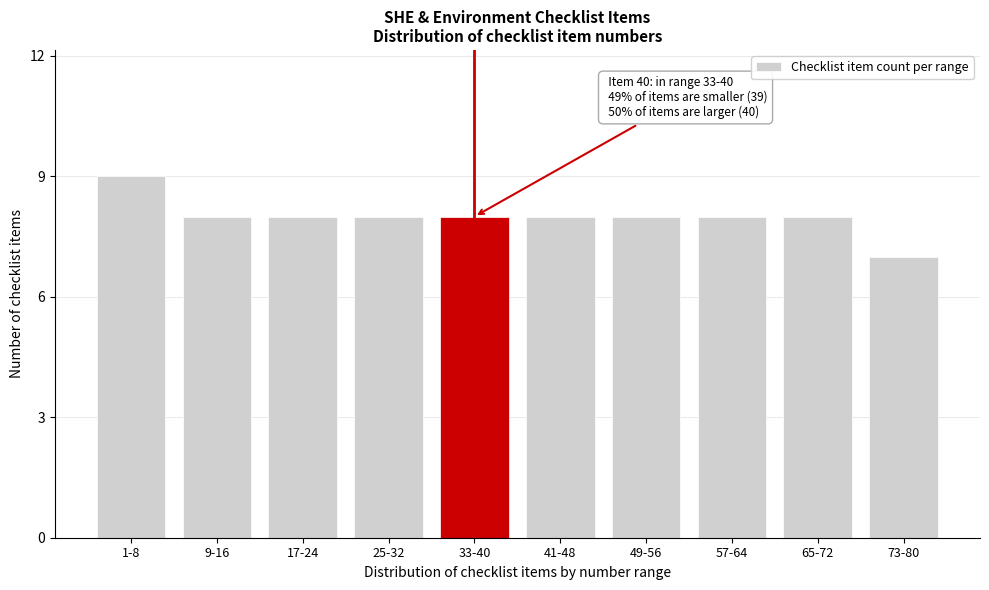

Reading left to right, what are all the values shown in this chart?

1-8=9	9-16=8	17-24=8	25-32=8	33-40=8	41-48=8	49-56=8	57-64=8	65-72=8	73-80=7